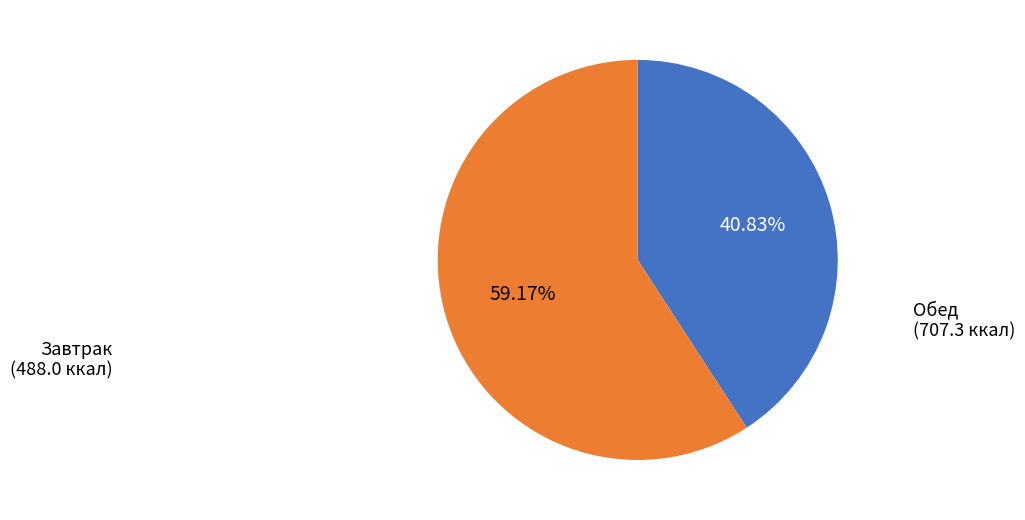

Does any single category account for the majority?

Yes